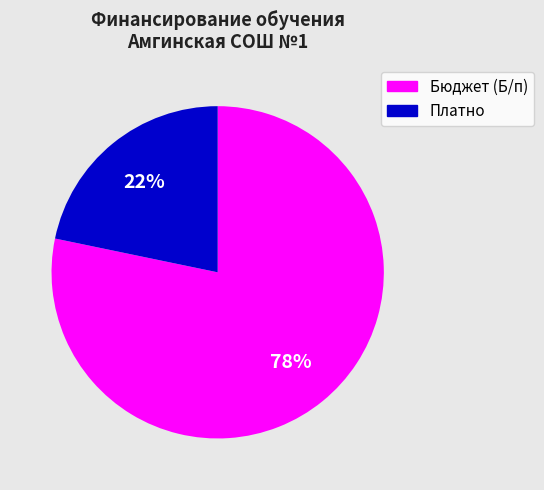

What percentage is the Бюджет (Б/п) slice, to the nearest percent?

78%